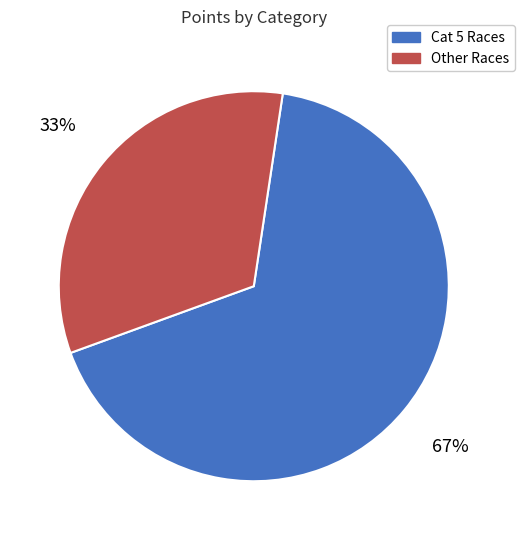

How many segments does this pie chart have?

2